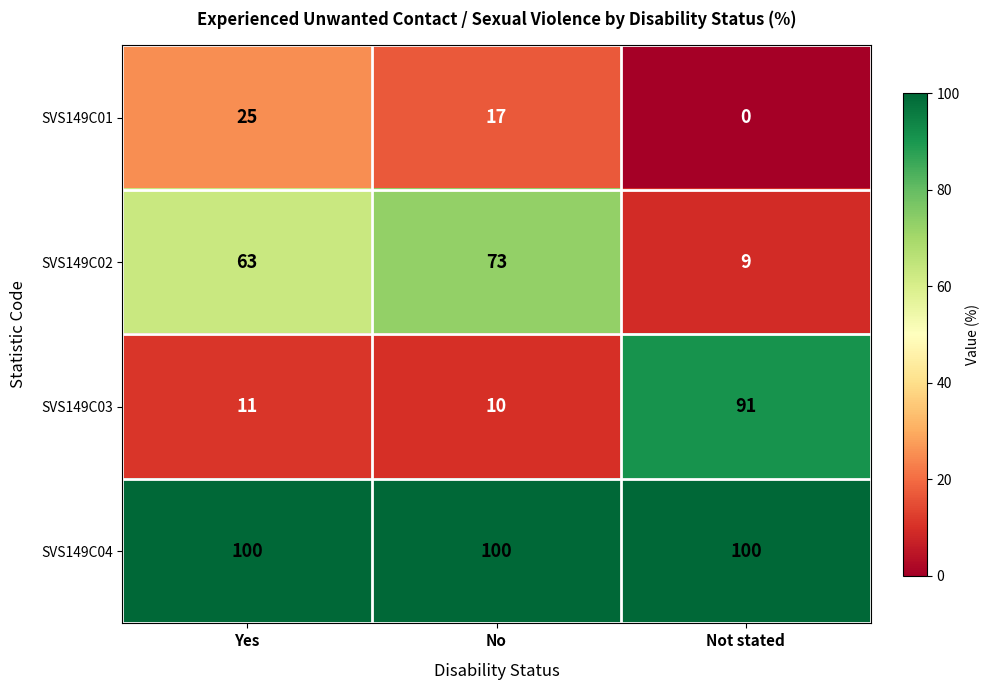

Between No and Not stated, which series saw the biggest shift?

SVS149C03